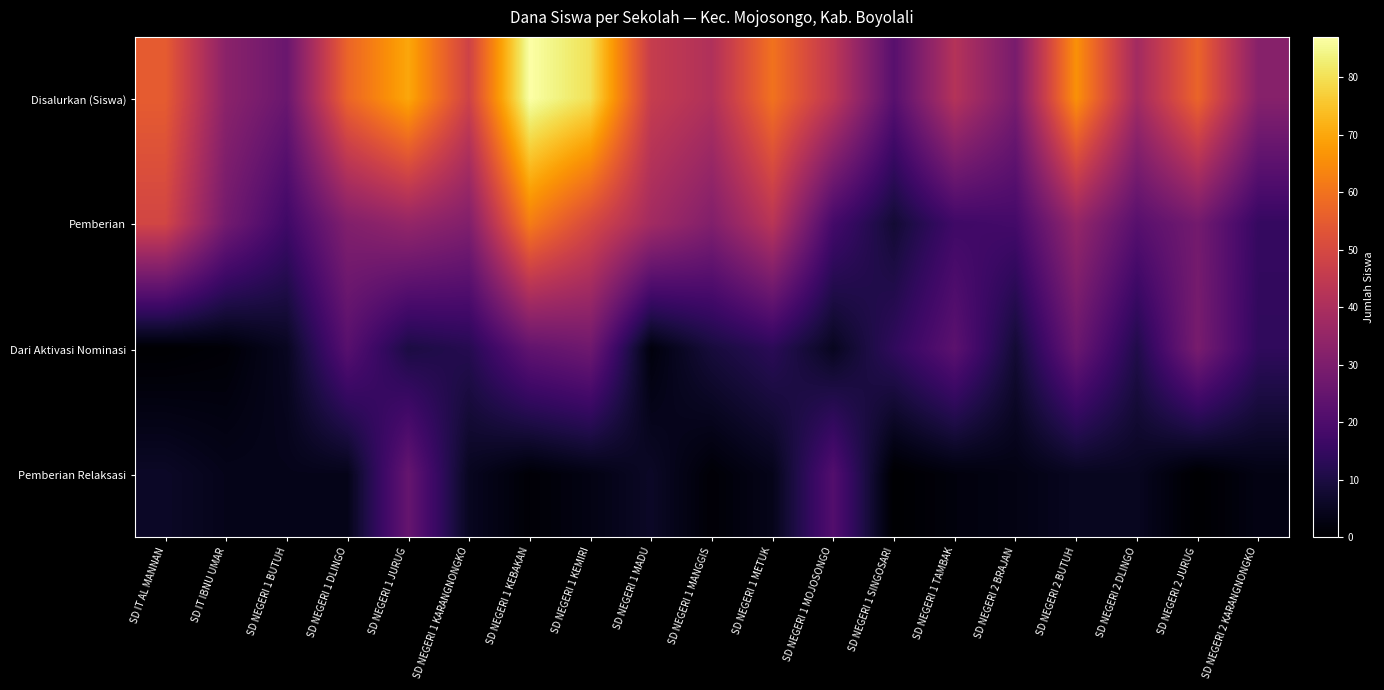

Which has a higher value, SD NEGERI 2 DLINGO or SD NEGERI 1 SINGOSARI?

SD NEGERI 2 DLINGO